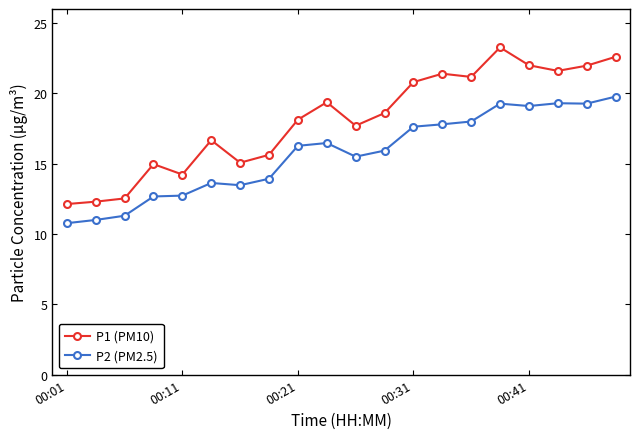

How many series are shown in this chart?

2